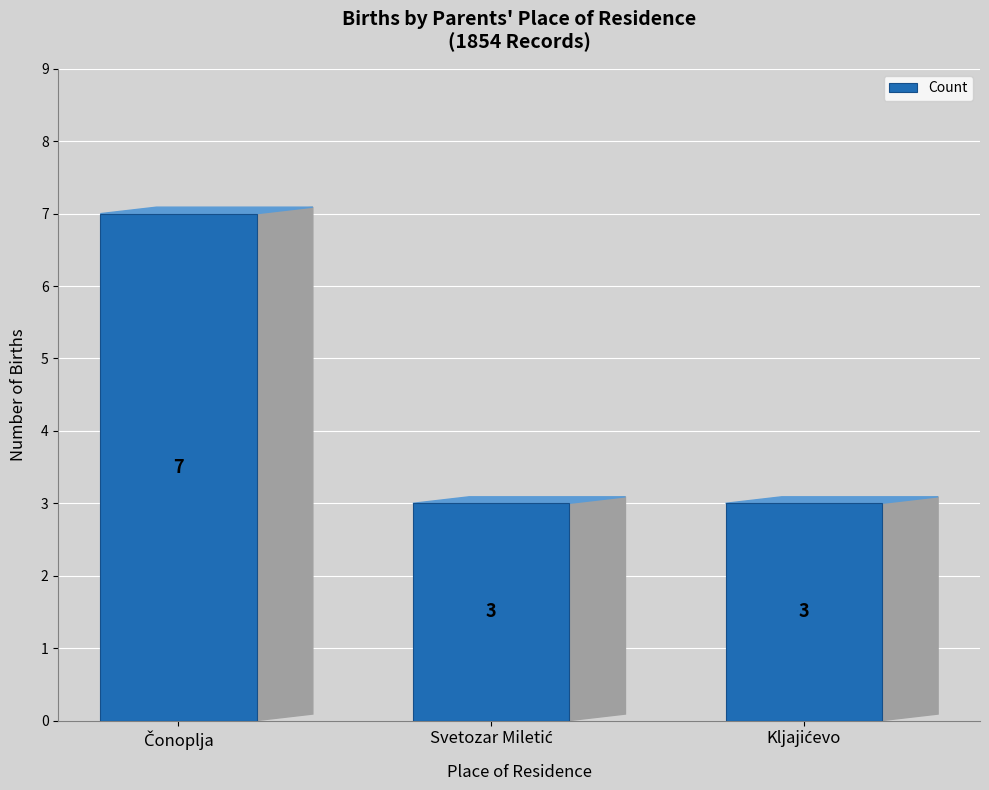

Count the values in the range 3 to 7.

3